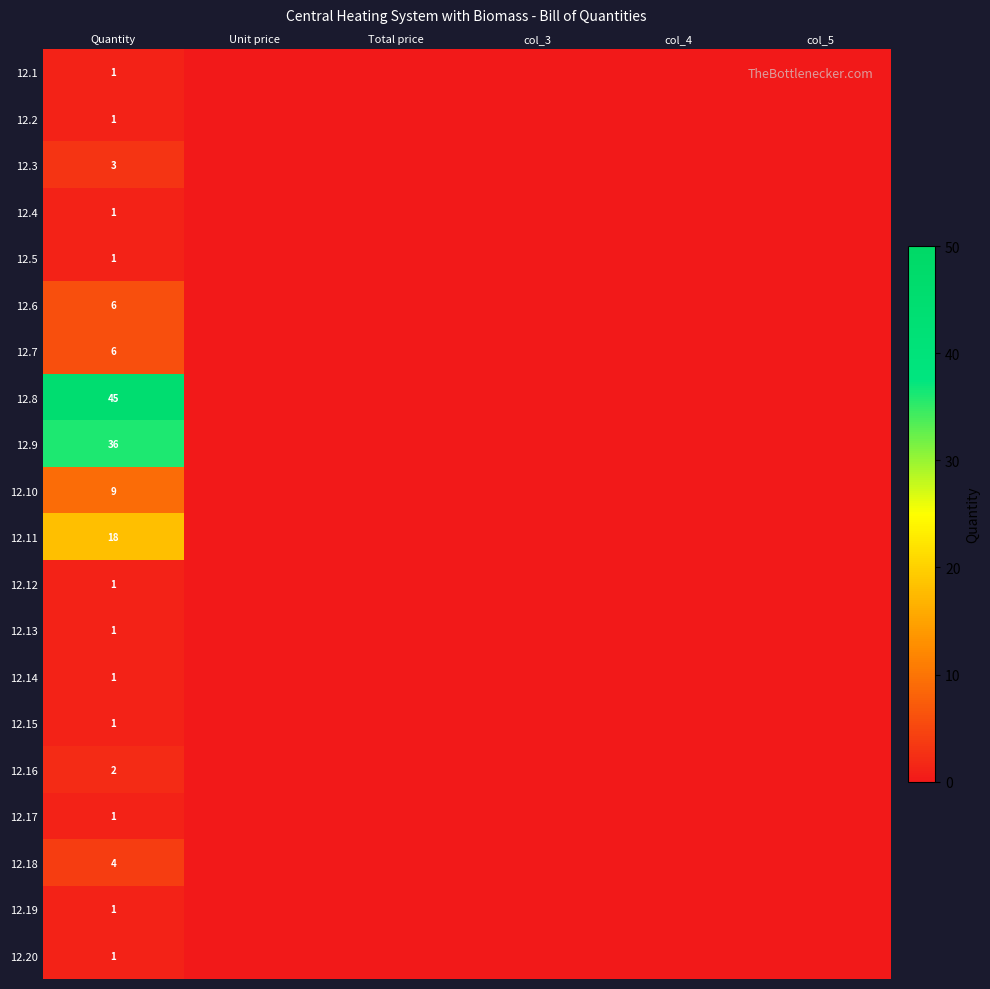

Between col_4 and col_5, which series saw the biggest shift?

12.1